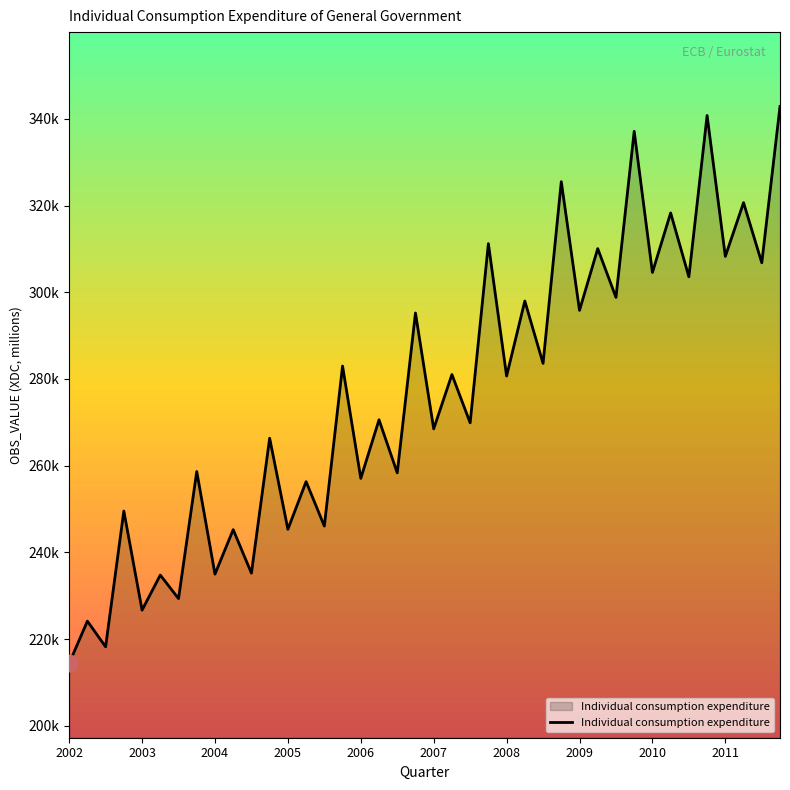

Is this an area chart (filled region under the line)?

Yes